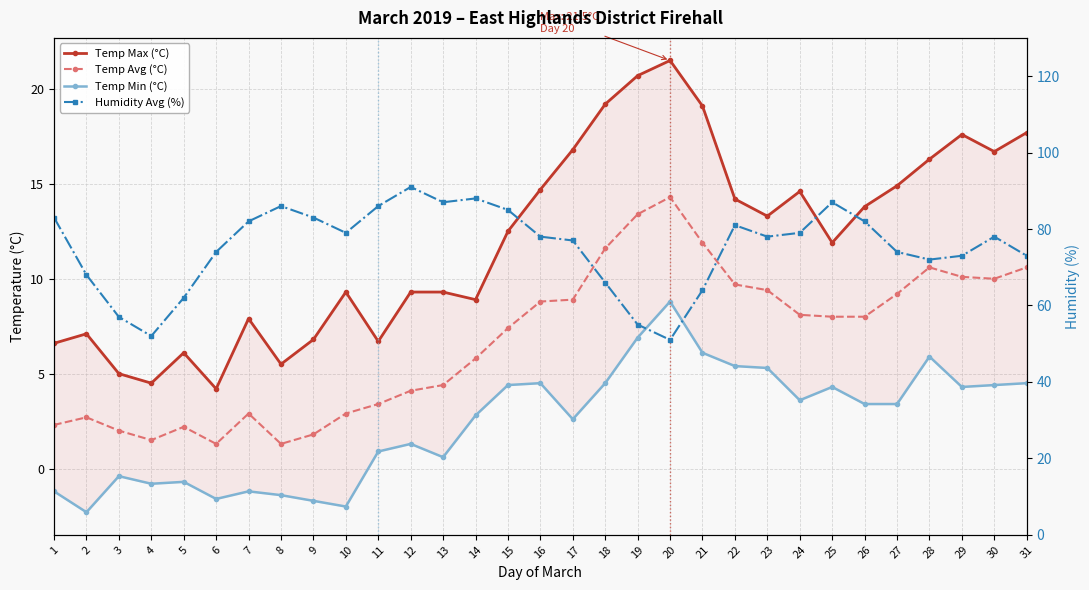

Where is the first local minimum for Temp Min (°C)?

2